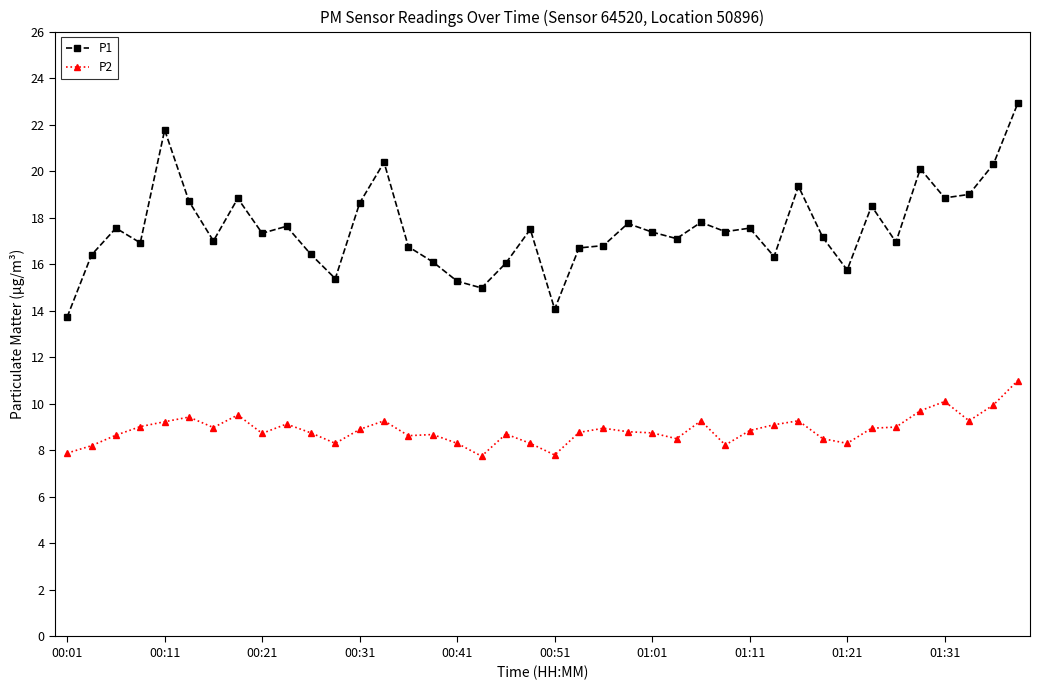

Which series has the largest total across all categories?

P1